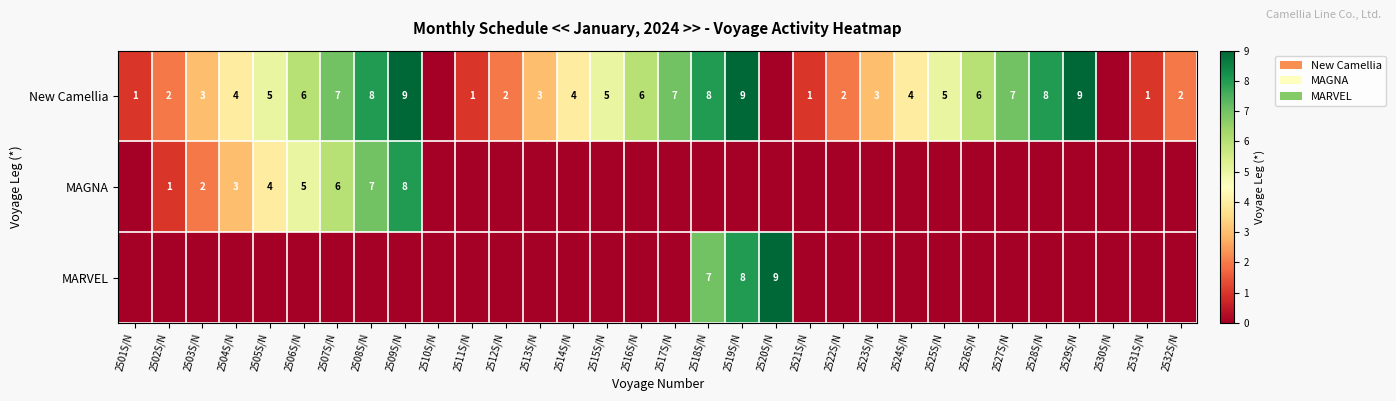

Which category has the lowest value across all series?

2510S/N